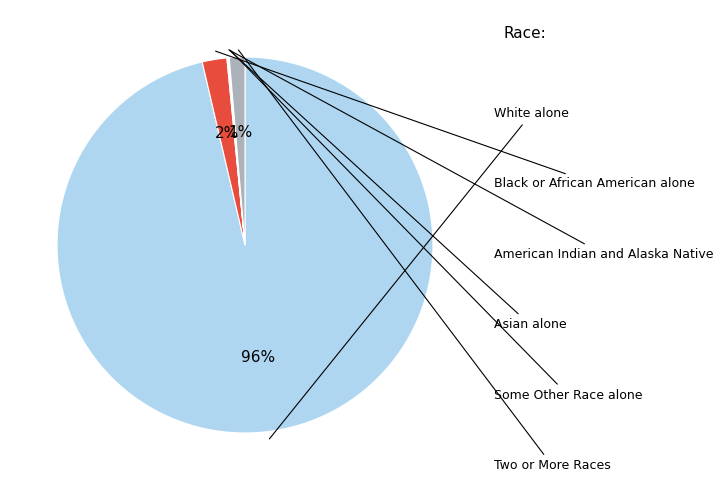

To the nearest percent, what is the average slice percentage?

17%